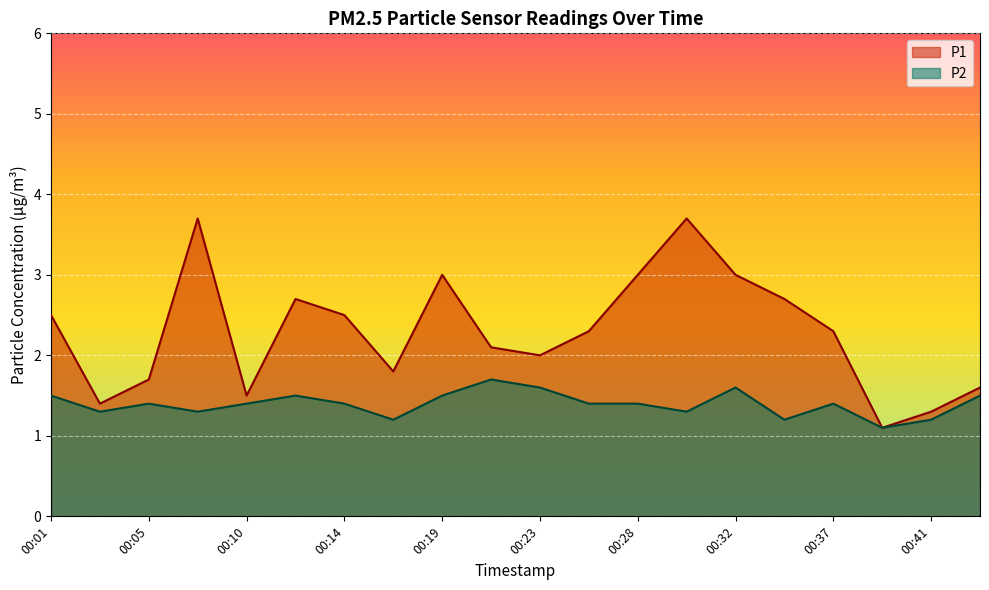

At which label does P1 first exceed 2?

00:01